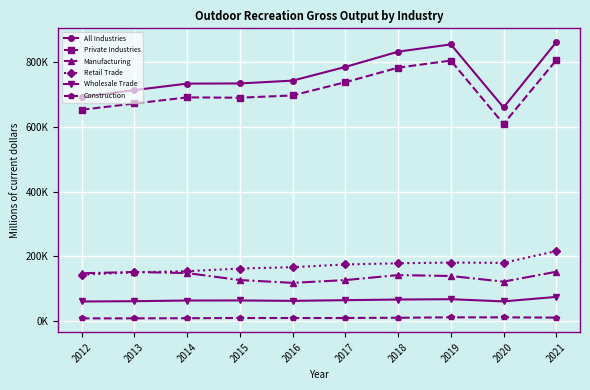

Does the chart have visible grid lines?

Yes